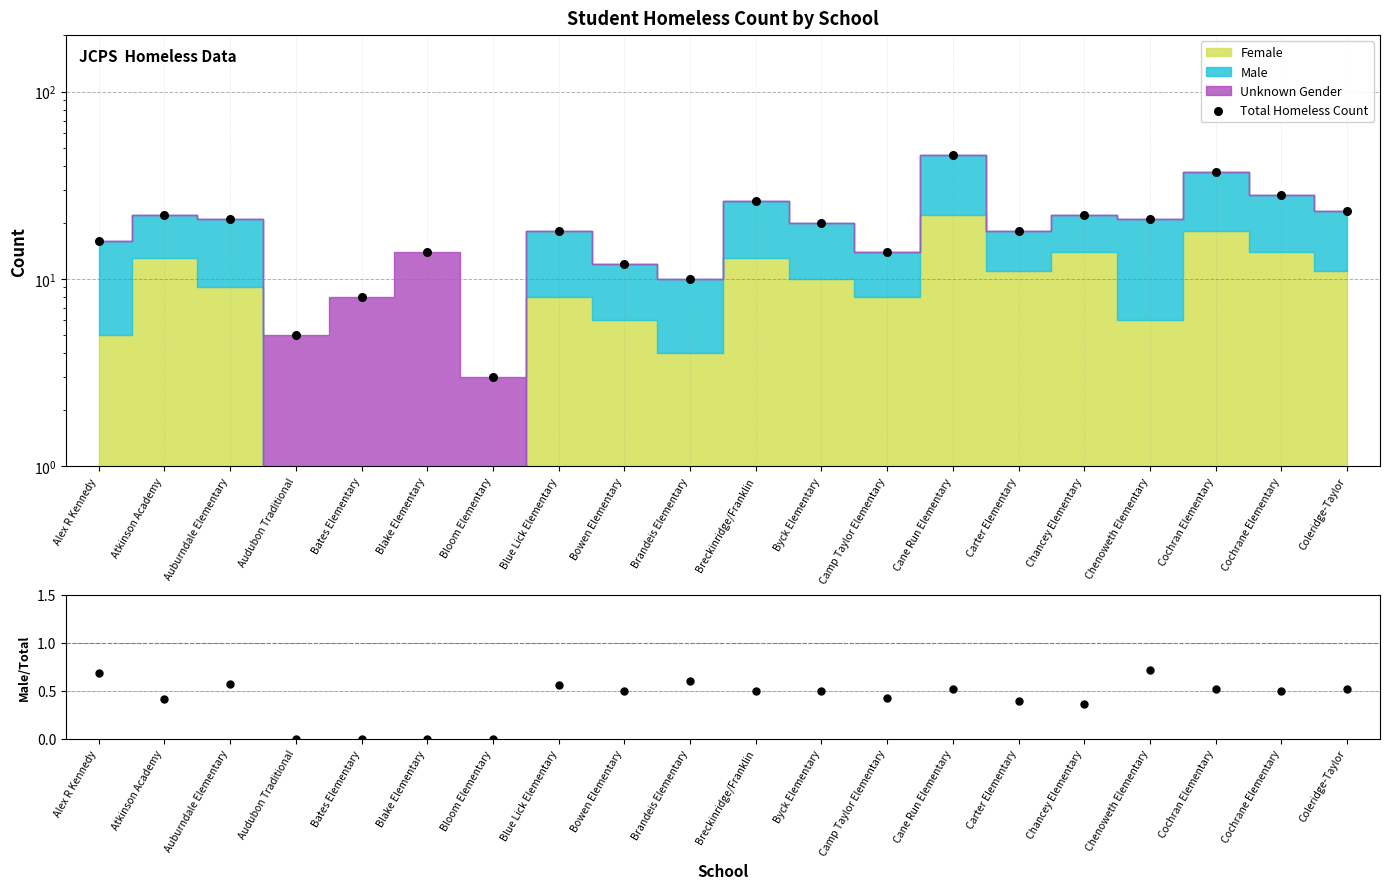

At how many categories does at least one series exceed 17?

12